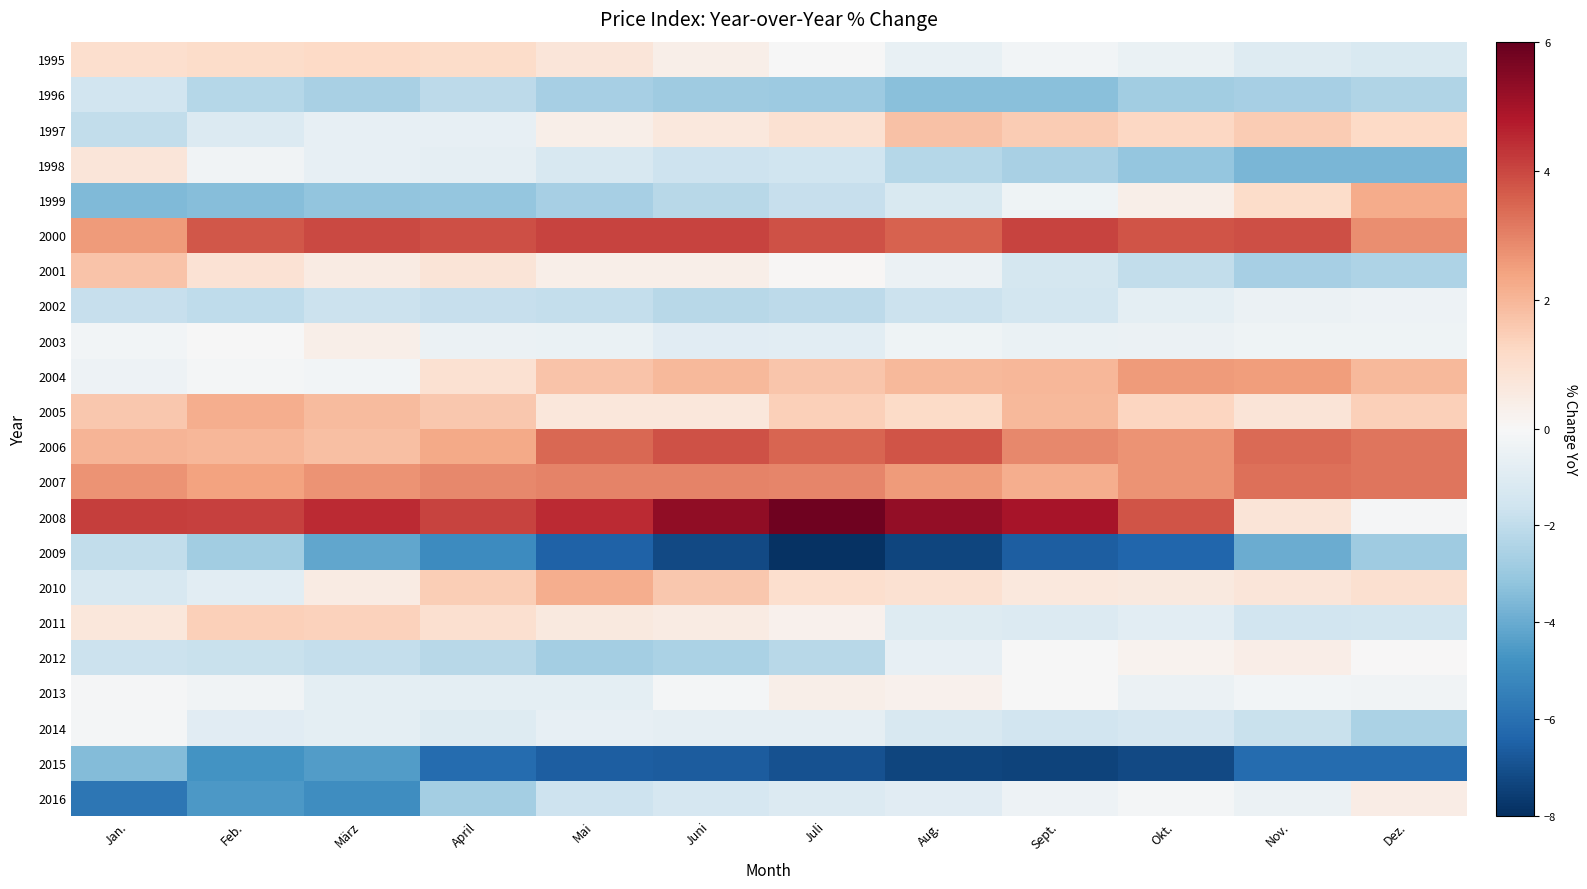

Between Juni and Nov., which series saw the biggest shift?

2008